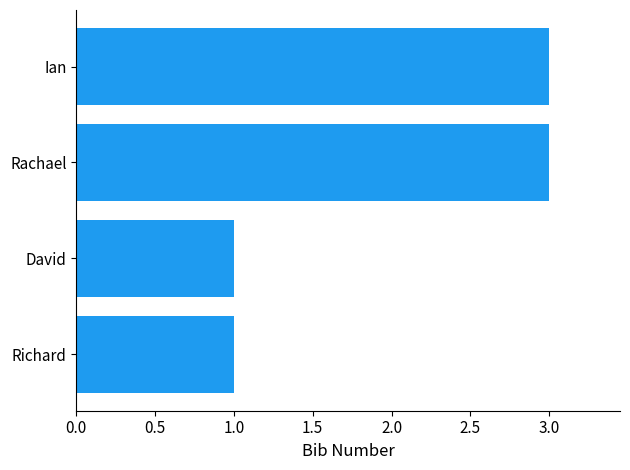

What is the change in value from Richard to Rachael?

+2